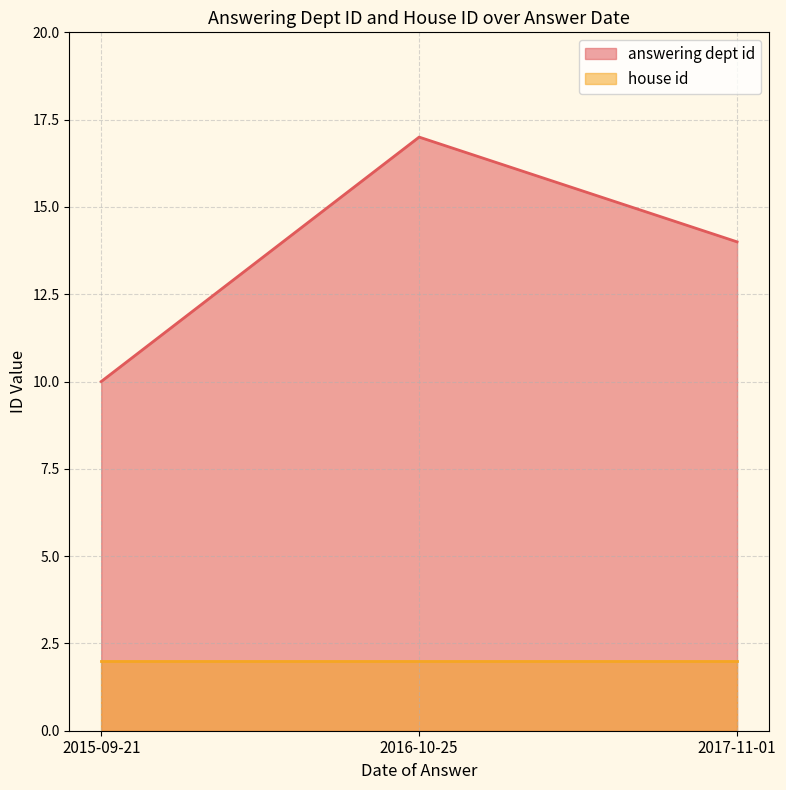

What is the difference between the highest and lowest values at 2016-10-25?

15